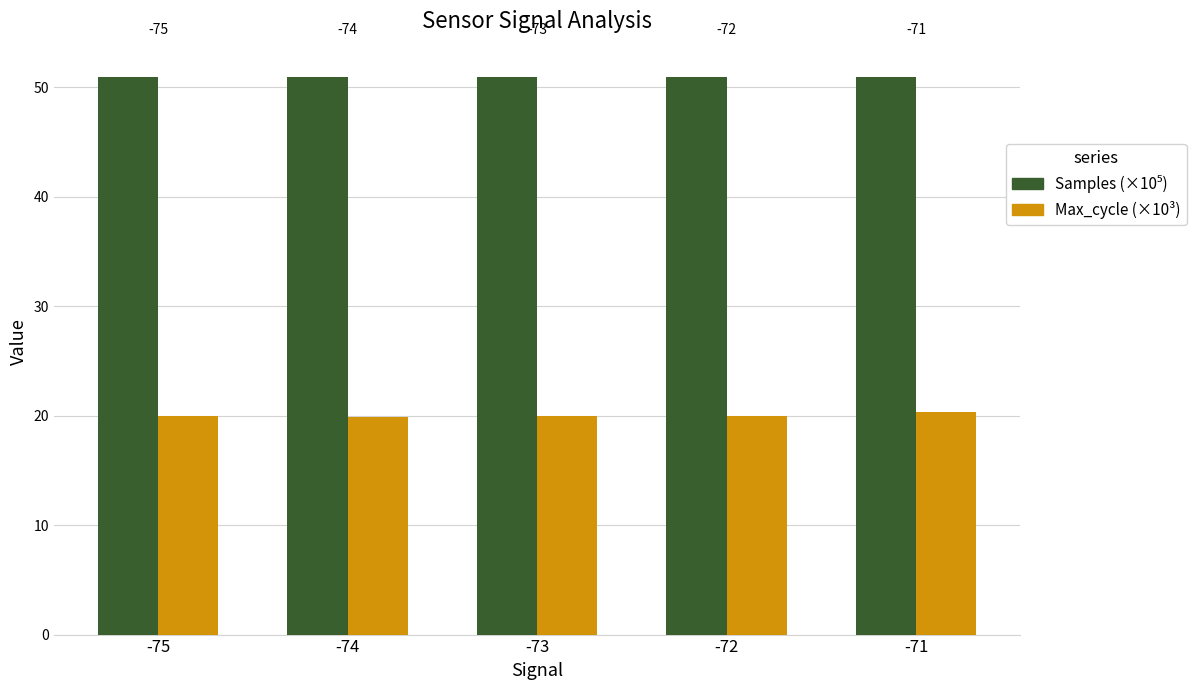

How many bars are there in total?

10